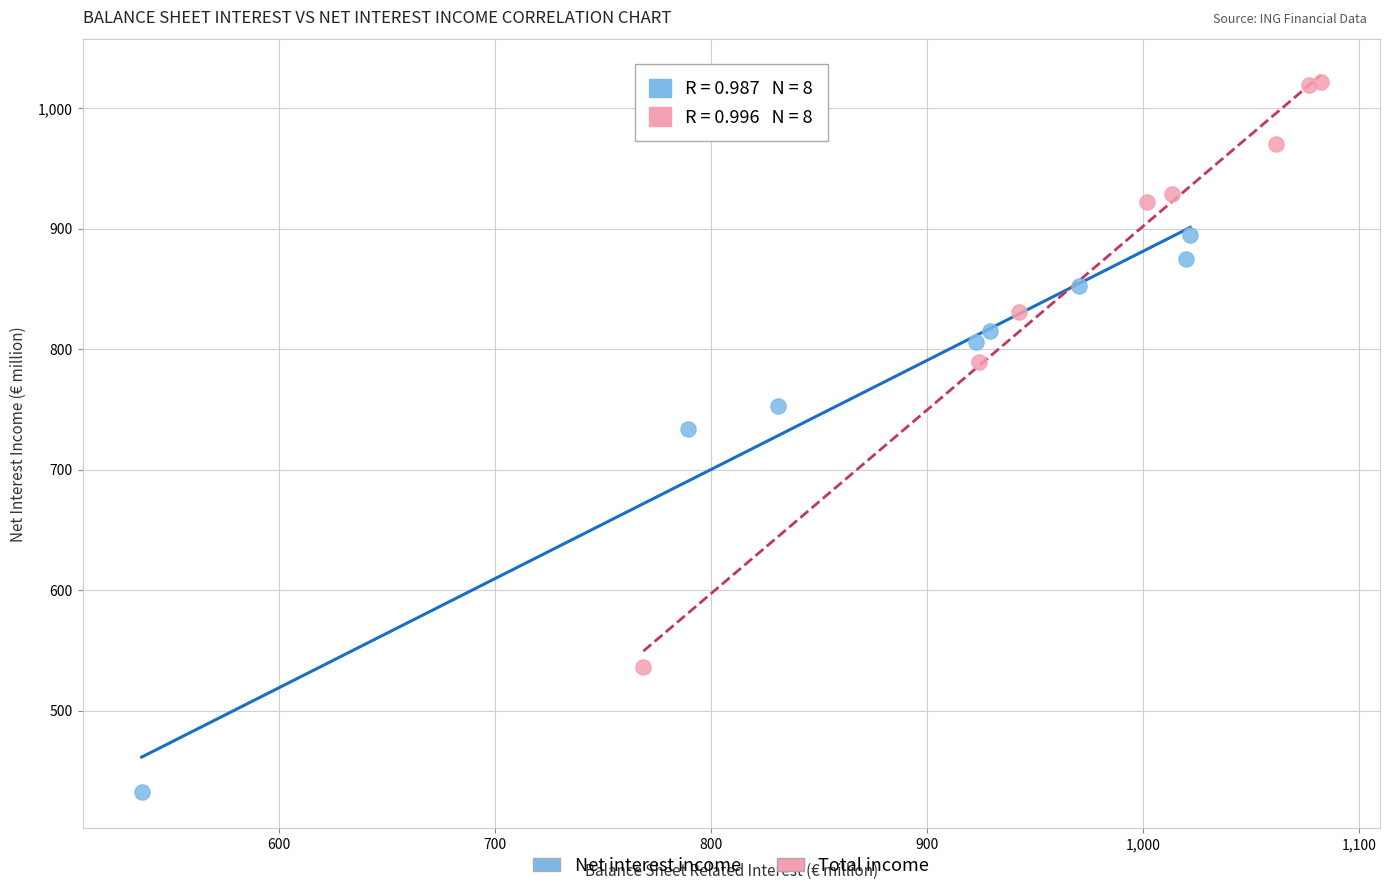

Which series reaches the minimum Y coordinate?

Net interest income